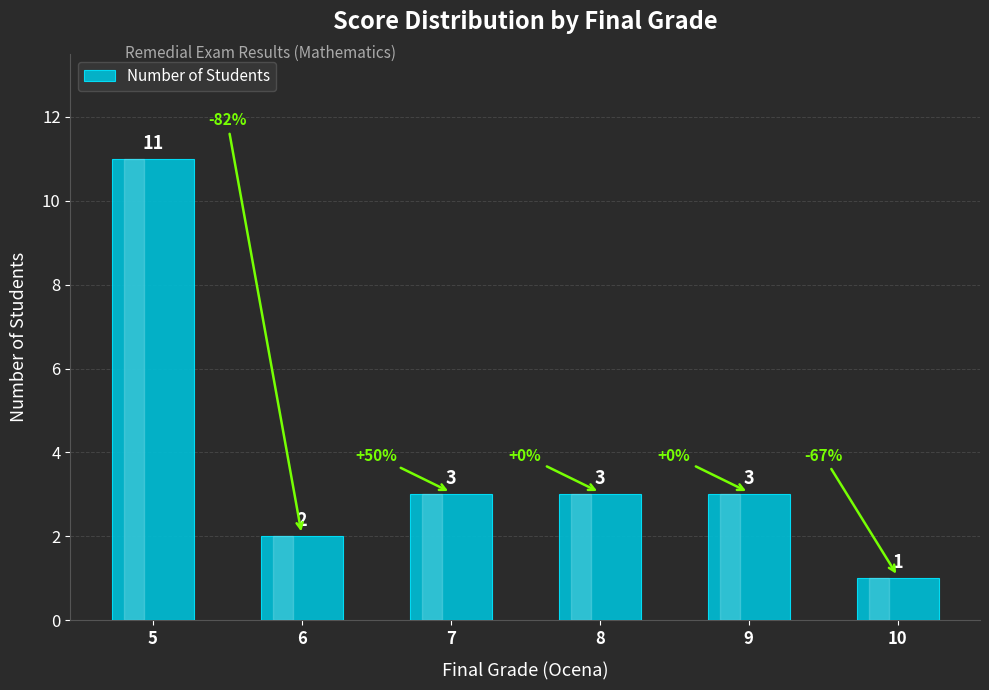

What is the sum of all values?

23